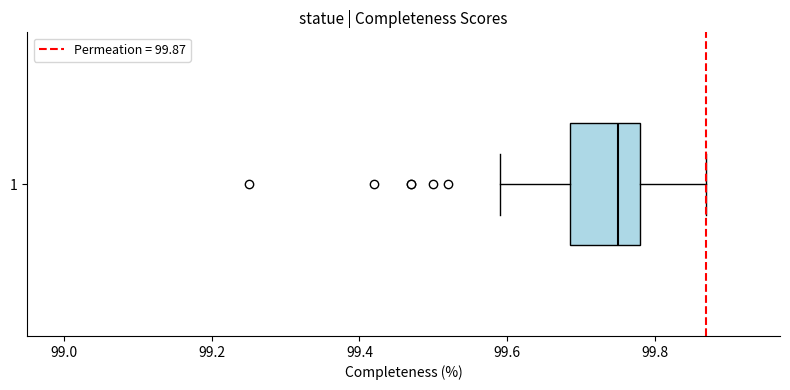

Transcribe this box plot: give where the median line is, the range the box spans, and where the two whiskers end, as read against the x-axis. The values are not printed on the chart, so give them approximately, as read against the axis.

median 99.76, box 99.68 to 99.78, whiskers 99.60 to 99.88